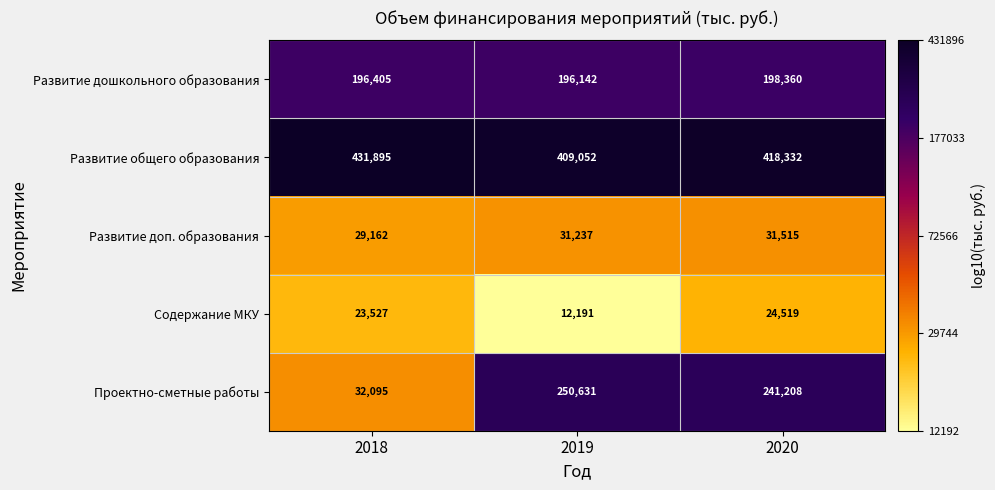

Where is Развитие доп. образования nearest to the value 30338?

2019